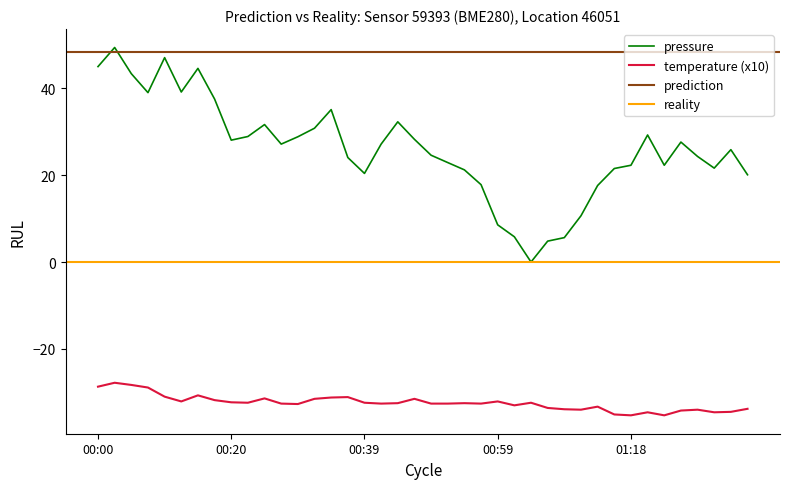

Rank the categories by pressure value from lowest to highest.

01:03, 01:06, 01:08, 01:01, 00:59, 01:11, 01:13, 00:56, 01:36, 00:39, 00:54, 01:16, 01:31, 01:18, 01:23, 00:51, 00:37, 01:28, 00:49, 01:33, 00:27, 00:42, 01:26, 00:20, 00:46, 00:30, 00:22, 01:21, 00:32, 00:25, 00:44, 00:34, 00:17, 00:08, 00:13, 00:05, 00:15, 00:00, 00:10, 00:03